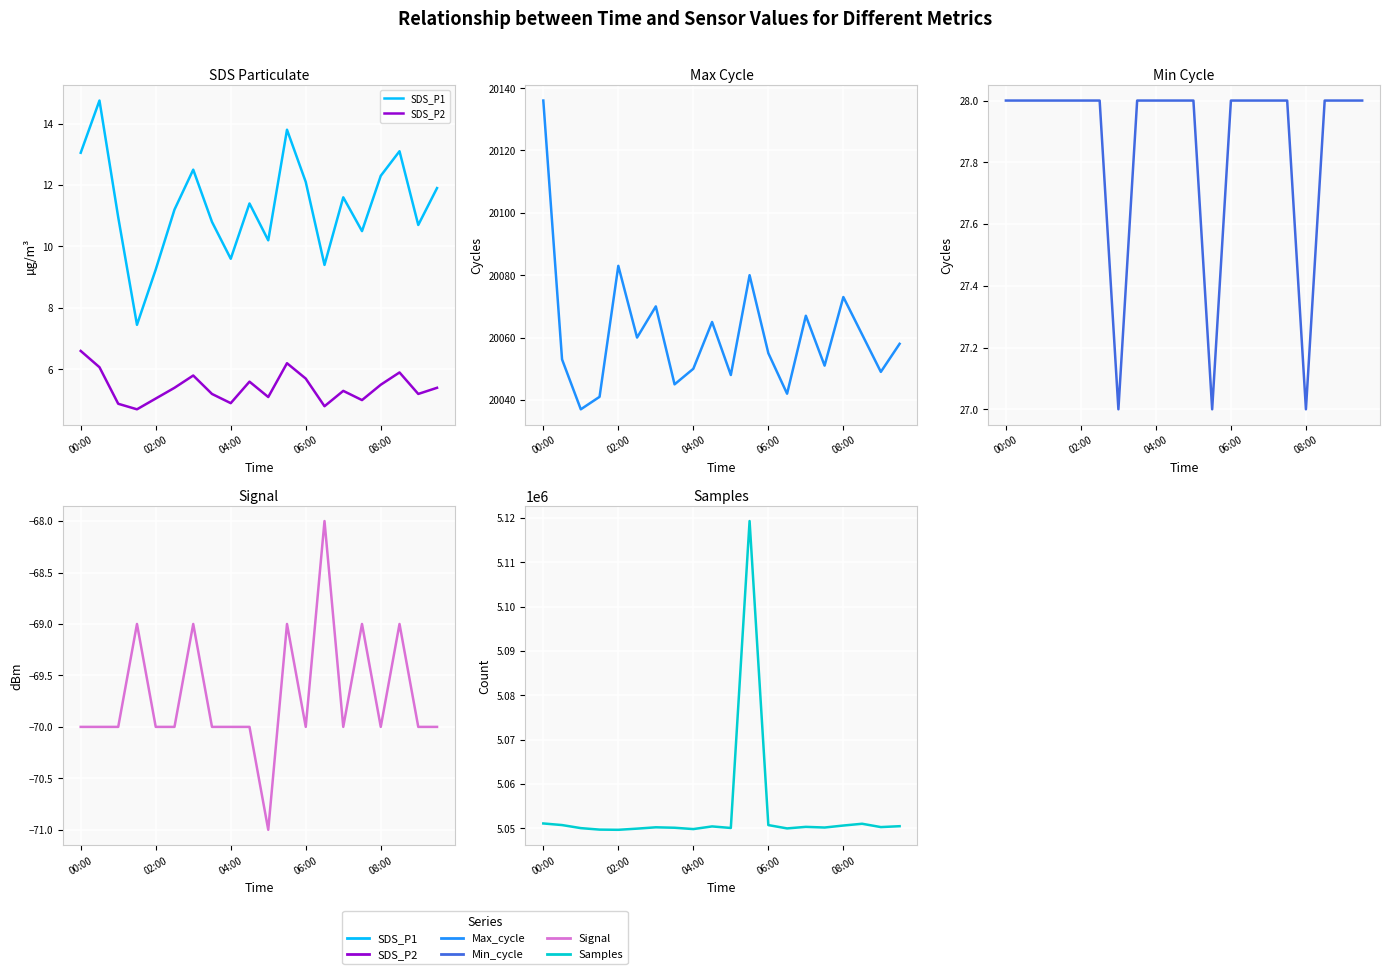

Reading left to right, what are all the values shown in this chart?

SDS_P1: 13.1	14.8	10.9	7.5	9.2	11.2	12.5	10.8	9.6	11.4	10.2	13.8	12.1	9.4	11.6	10.5	12.3	13.1	10.7	11.9
SDS_P2: 6.6	6.1	4.9	4.7	5.0	5.4	5.8	5.2	4.9	5.6	5.1	6.2	5.7	4.8	5.3	5.0	5.5	5.9	5.2	5.4
Max_cycle: 20136.0	20053.0	20037.0	20041.0	20083.0	20060.0	20070.0	20045.0	20050.0	20065.0	20048.0	20080.0	20055.0	20042.0	20067.0	20051.0	20073.0	20061.0	20049.0	20058.0
Min_cycle: 28.0	28.0	28.0	28.0	28.0	28.0	27.0	28.0	28.0	28.0	28.0	27.0	28.0	28.0	28.0	28.0	27.0	28.0	28.0	28.0
Signal: -70.0	-70.0	-70.0	-69.0	-70.0	-70.0	-69.0	-70.0	-70.0	-70.0	-71.0	-69.0	-70.0	-68.0	-70.0	-69.0	-70.0	-69.0	-70.0	-70.0
Samples: 5051068.0	5050706.0	5050016.0	5049680.0	5049636.0	5049900.0	5050200.0	5050100.0	5049800.0	5050400.0	5050050.0	5119284.0	5050700.0	5049950.0	5050300.0	5050150.0	5050600.0	5051000.0	5050250.0	5050450.0